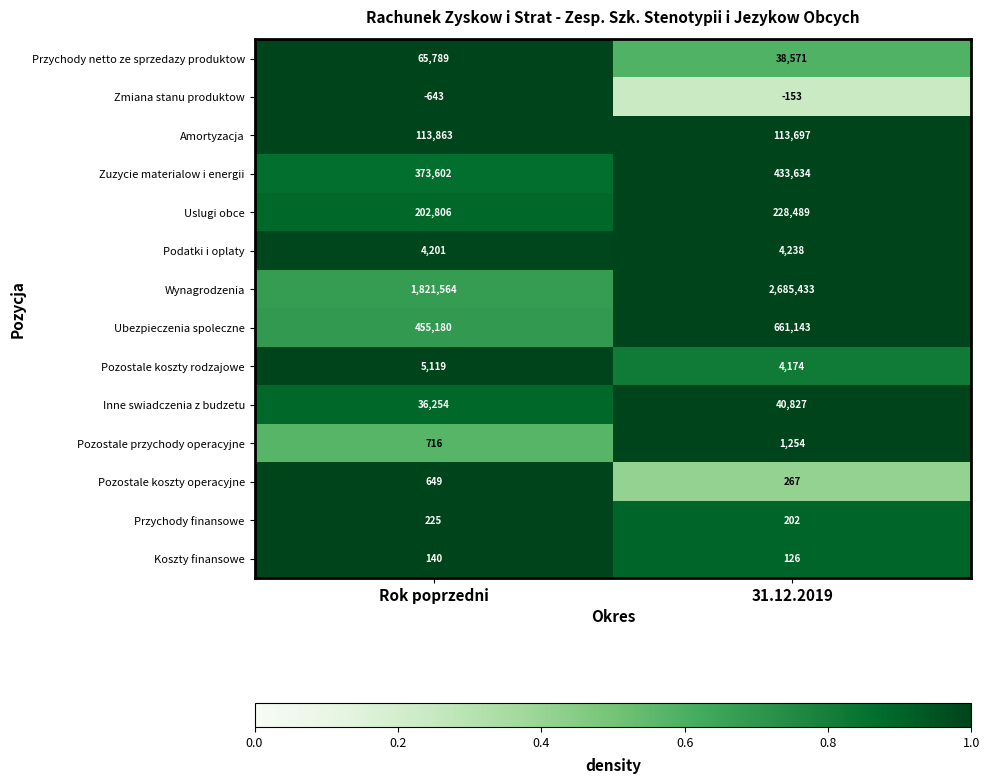

Rank the series by their maximum value, from highest to lowest.

Wynagrodzenia, Ubezpieczenia spoleczne, Zuzycie materialow i energii, Uslugi obce, Amortyzacja, Przychody netto ze sprzedazy produktow, Inne swiadczenia z budzetu, Pozostale koszty rodzajowe, Podatki i oplaty, Pozostale przychody operacyjne, Pozostale koszty operacyjne, Przychody finansowe, Koszty finansowe, Zmiana stanu produktow